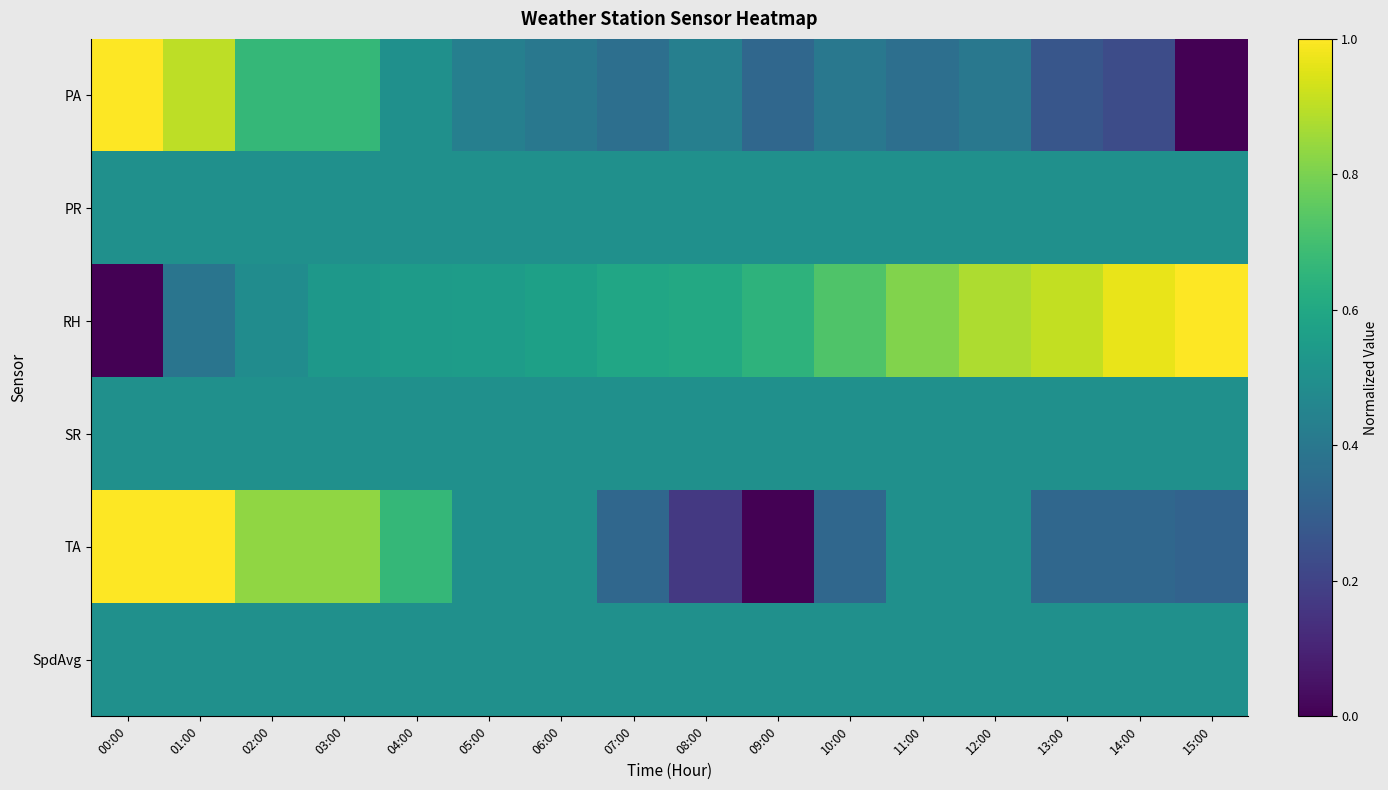

Reading right to left, extract all data points from this chart.

PA: 15:00=0.0	14:00=0.2	13:00=0.3	12:00=0.4	11:00=0.4	10:00=0.4	09:00=0.3	08:00=0.4	07:00=0.4	06:00=0.4	05:00=0.4	04:00=0.5	03:00=0.7	02:00=0.7	01:00=0.9	00:00=1.0
PR: 15:00=0.5	14:00=0.5	13:00=0.5	12:00=0.5	11:00=0.5	10:00=0.5	09:00=0.5	08:00=0.5	07:00=0.5	06:00=0.5	05:00=0.5	04:00=0.5	03:00=0.5	02:00=0.5	01:00=0.5	00:00=0.5
RH: 15:00=1.0	14:00=1.0	13:00=0.9	12:00=0.9	11:00=0.8	10:00=0.7	09:00=0.6	08:00=0.6	07:00=0.6	06:00=0.6	05:00=0.6	04:00=0.6	03:00=0.5	02:00=0.5	01:00=0.4	00:00=0.0
SR: 15:00=0.5	14:00=0.5	13:00=0.5	12:00=0.5	11:00=0.5	10:00=0.5	09:00=0.5	08:00=0.5	07:00=0.5	06:00=0.5	05:00=0.5	04:00=0.5	03:00=0.5	02:00=0.5	01:00=0.5	00:00=0.5
TA: 15:00=0.3	14:00=0.3	13:00=0.3	12:00=0.5	11:00=0.5	10:00=0.3	09:00=0.0	08:00=0.2	07:00=0.3	06:00=0.5	05:00=0.5	04:00=0.7	03:00=0.8	02:00=0.8	01:00=1.0	00:00=1.0
SpdAvg: 15:00=0.5	14:00=0.5	13:00=0.5	12:00=0.5	11:00=0.5	10:00=0.5	09:00=0.5	08:00=0.5	07:00=0.5	06:00=0.5	05:00=0.5	04:00=0.5	03:00=0.5	02:00=0.5	01:00=0.5	00:00=0.5